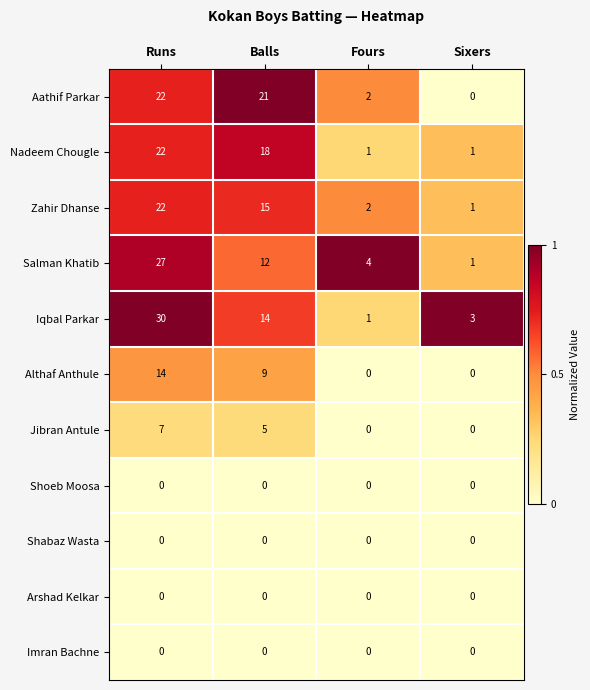

What is the difference between the second highest and second lowest values in the Nadeem Chougle series?

17